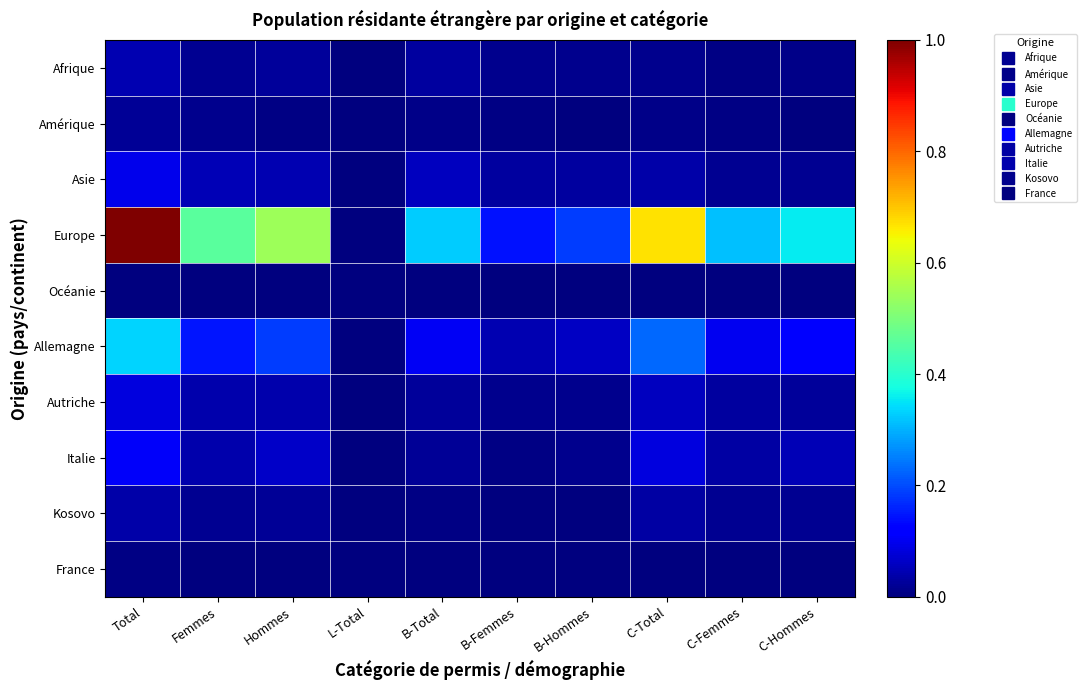

At B-Hommes, list the series in order from largest to smallest.

Europe, Allemagne, Asie, Italie, Afrique, Autriche, Amérique, Kosovo, France, Océanie